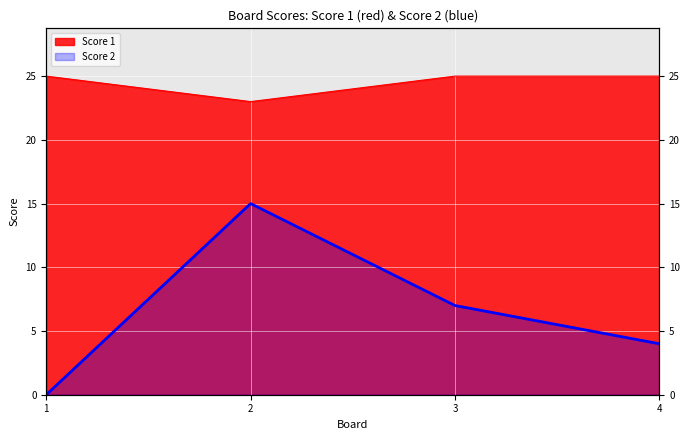

True or false: Score 1 has more than 1 interior local peaks.

False